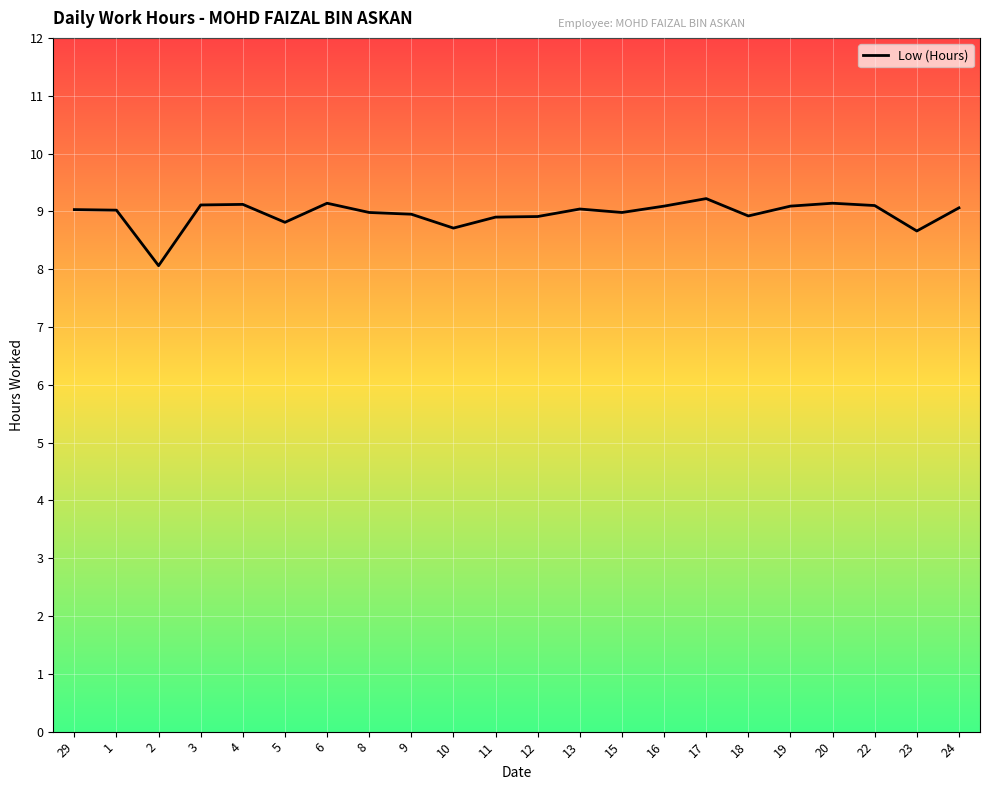

What value does the data have at 5?

8.8